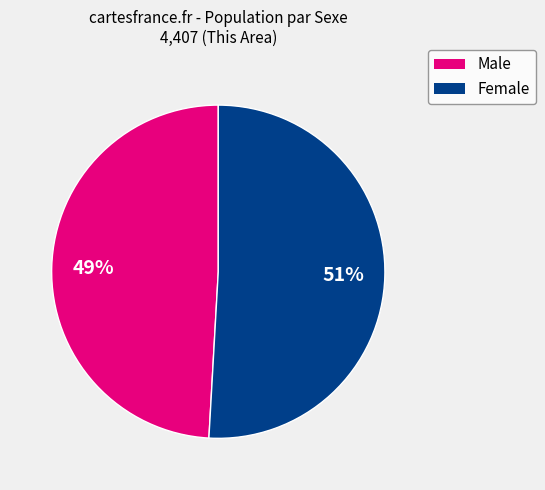

Which category has the smallest portion of the pie?

Male